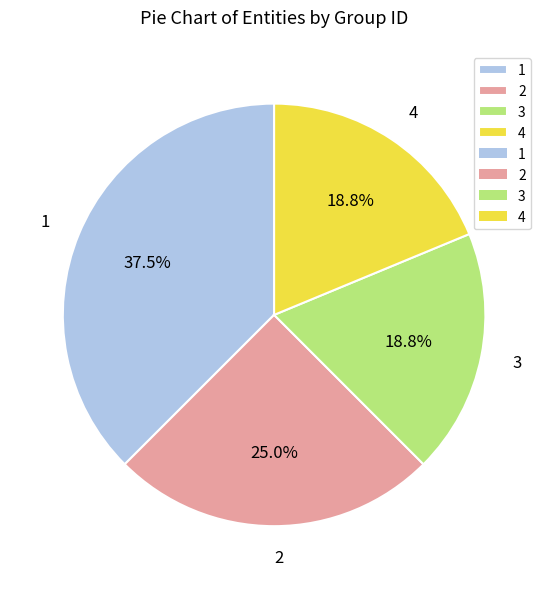

To the nearest percent, what percentage of the pie is 3?

19%